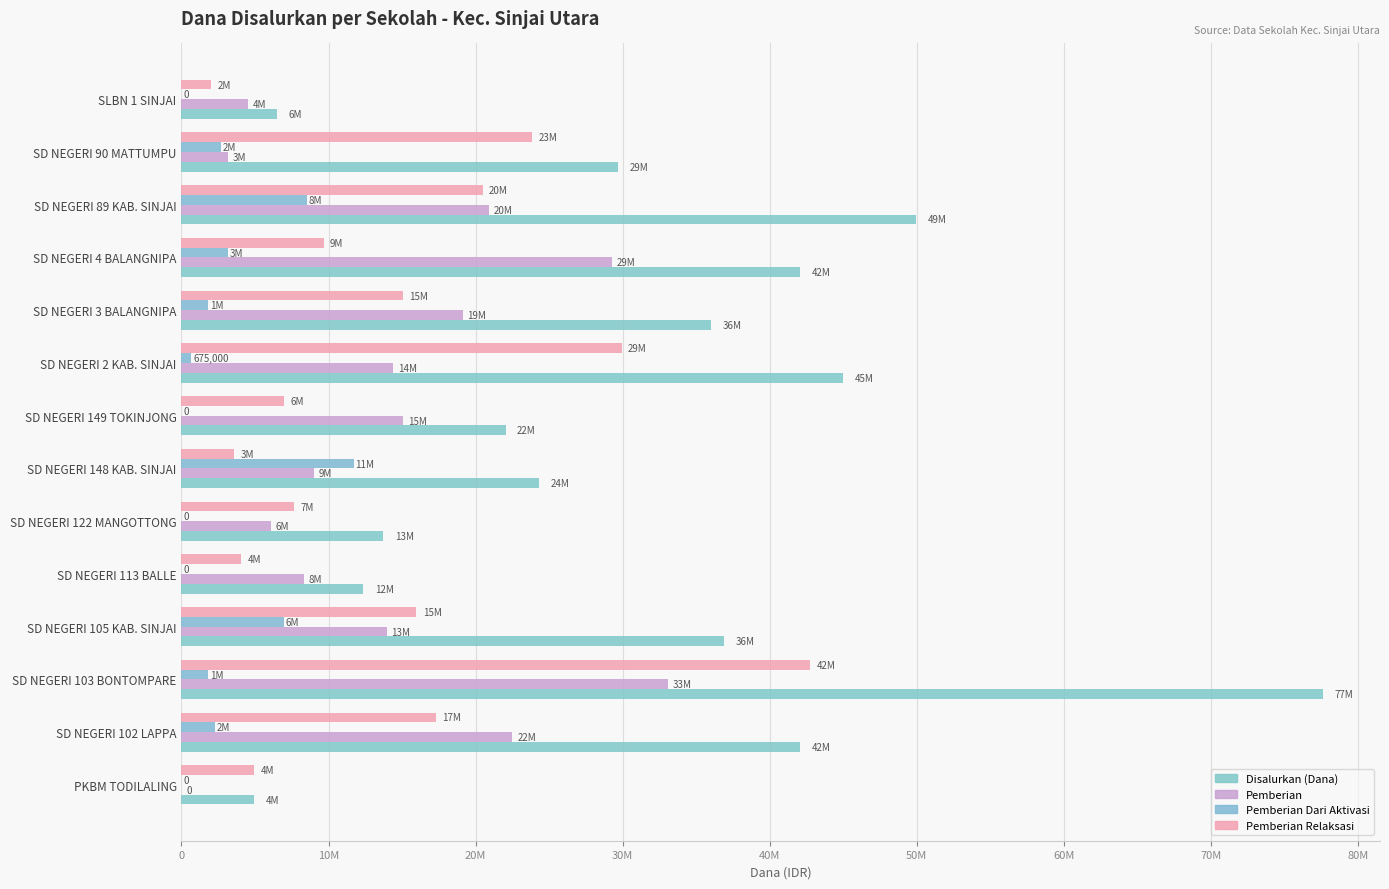

List the series in order of their peak value, lowest first.

Pemberian Dari Aktivasi, Pemberian, Pemberian Relaksasi, Disalurkan (Dana)